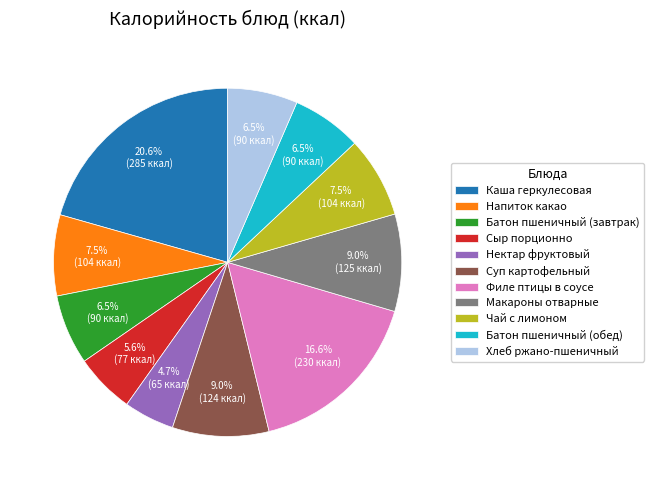

Does Макароны отварные account for over 50% of the chart?

No